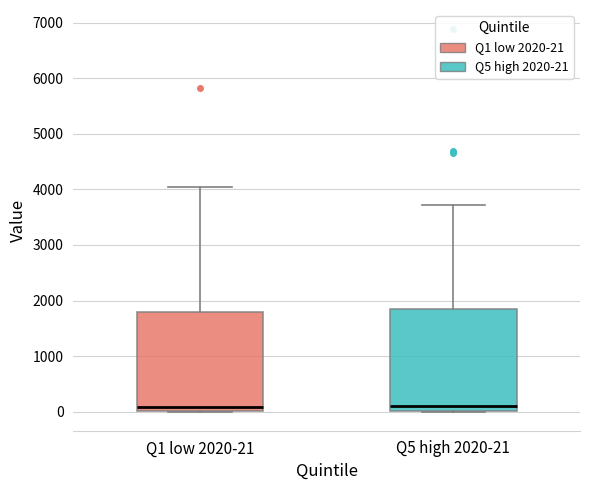

Reading left to right, read every box against the y-axis: the position of its median line, the range the box covers, and the ends of its whiskers. The values are not printed on the chart, so give them approximately, as read against the axis.

Q1 low 2020-21: median 100, box 0 to 1800, whiskers 0 to 4000
Q5 high 2020-21: median 100, box 0 to 1800, whiskers 0 to 3700